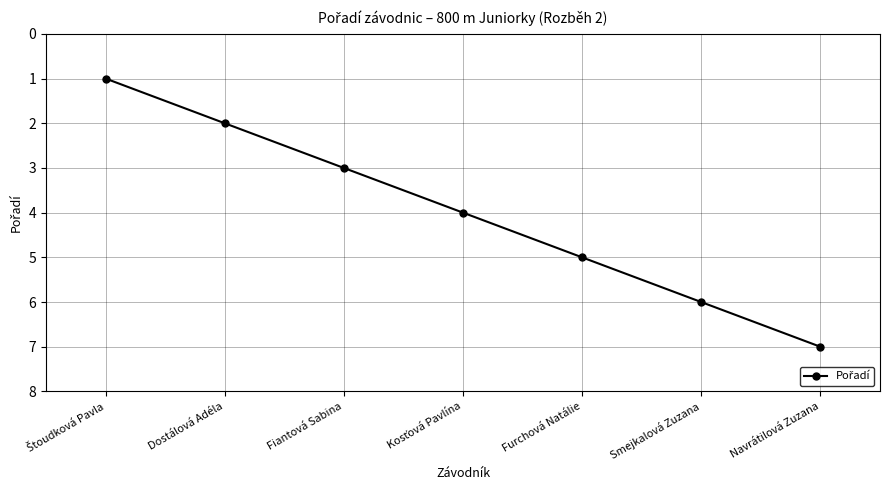

What position from the right is Smejkalová Zuzana?

2